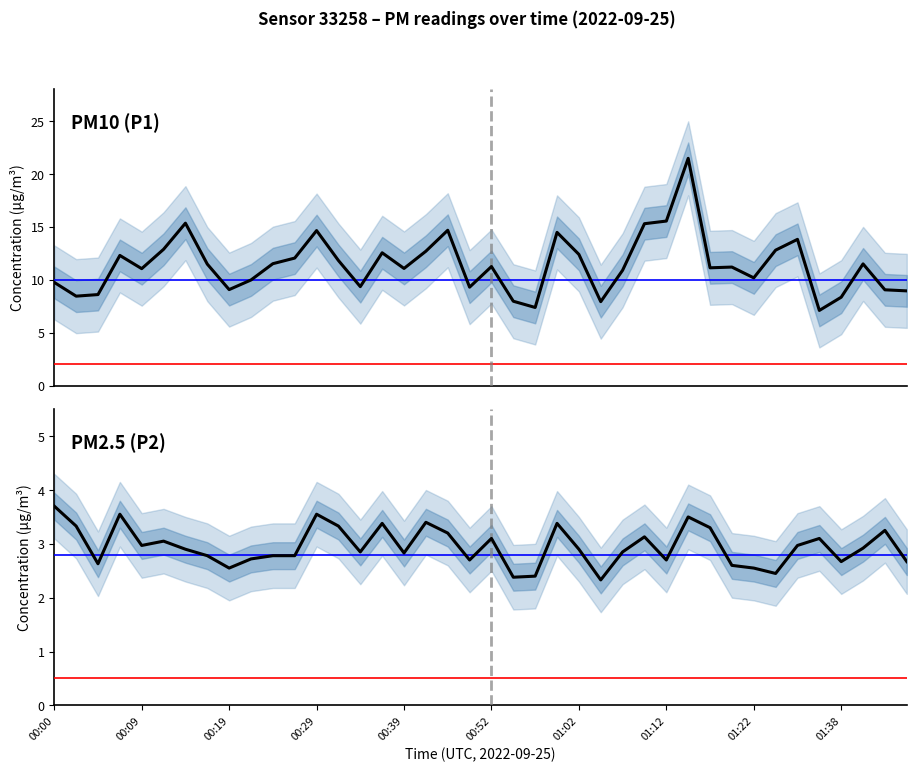

Reading left to right, what are all the values shown in this chart?

P1: 9.8	8.4	8.6	12.3	11.1	12.9	15.3	11.5	9.1	10.0	11.5	12.1	14.7	11.8	9.3	12.6	11.1	12.7	14.7	9.3	11.2	8.0	7.4	14.5	12.4	7.9	10.9	15.3	15.6	21.5	11.1	11.2	10.2	12.8	13.8	7.1	8.3	11.5	9.1	8.9
P2: 3.7	3.3	2.6	3.5	3.0	3.0	2.9	2.8	2.5	2.7	2.8	2.8	3.5	3.3	2.9	3.4	2.8	3.4	3.2	2.7	3.1	2.4	2.4	3.4	2.9	2.3	2.9	3.1	2.7	3.5	3.3	2.6	2.5	2.5	3.0	3.1	2.7	2.9	3.2	2.7